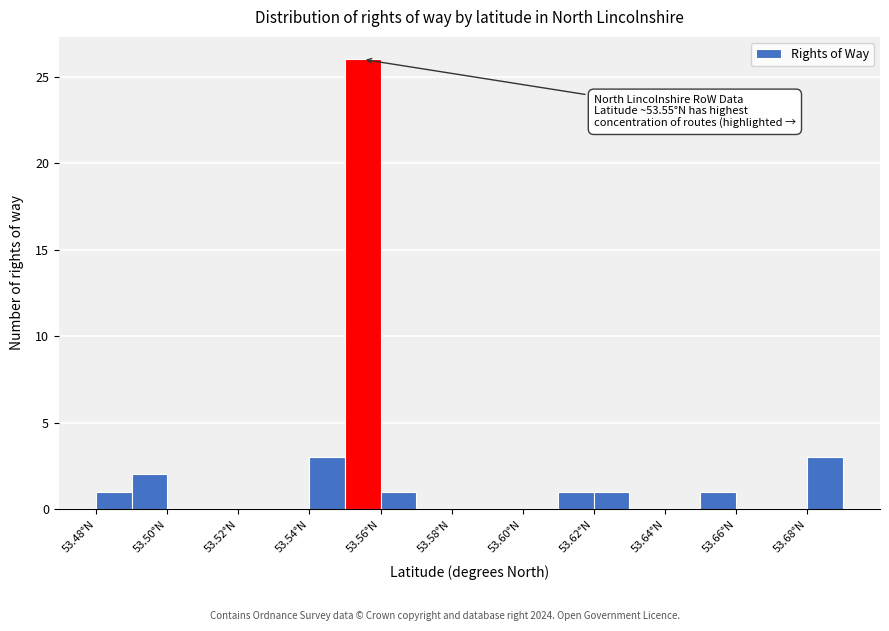

Which range on the x-axis has the tallest bar?

53.55 to 53.56